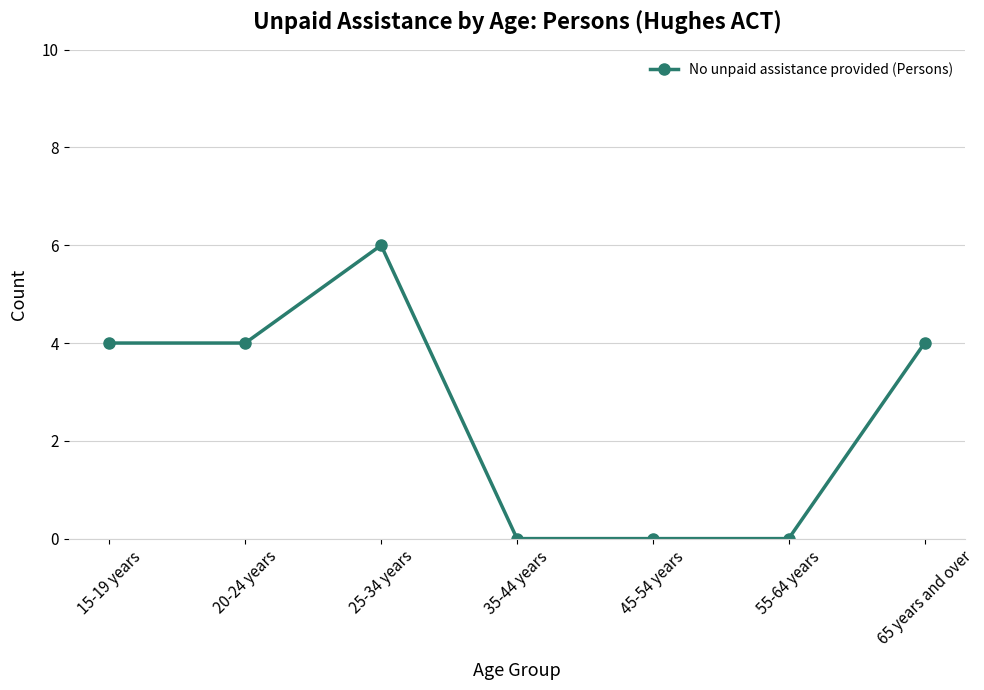

Reading left to right, extract all data points from this chart.

15-19 years=4	20-24 years=4	25-34 years=6	35-44 years=0	45-54 years=0	55-64 years=0	65 years and over=4